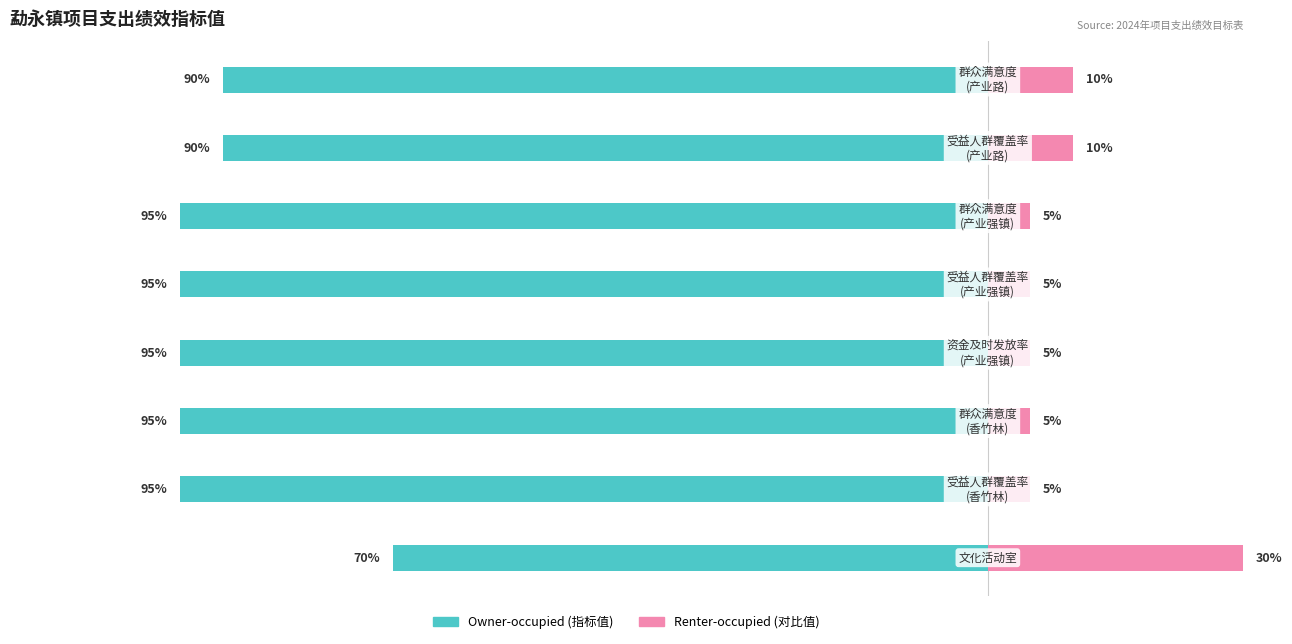

Reading right to left, transcribe all the data shown in this chart.

Owner-occupied: -90	-90	-95	-95	-95	-95	-95	-70
Renter-occupied: 10	10	5	5	5	5	5	30